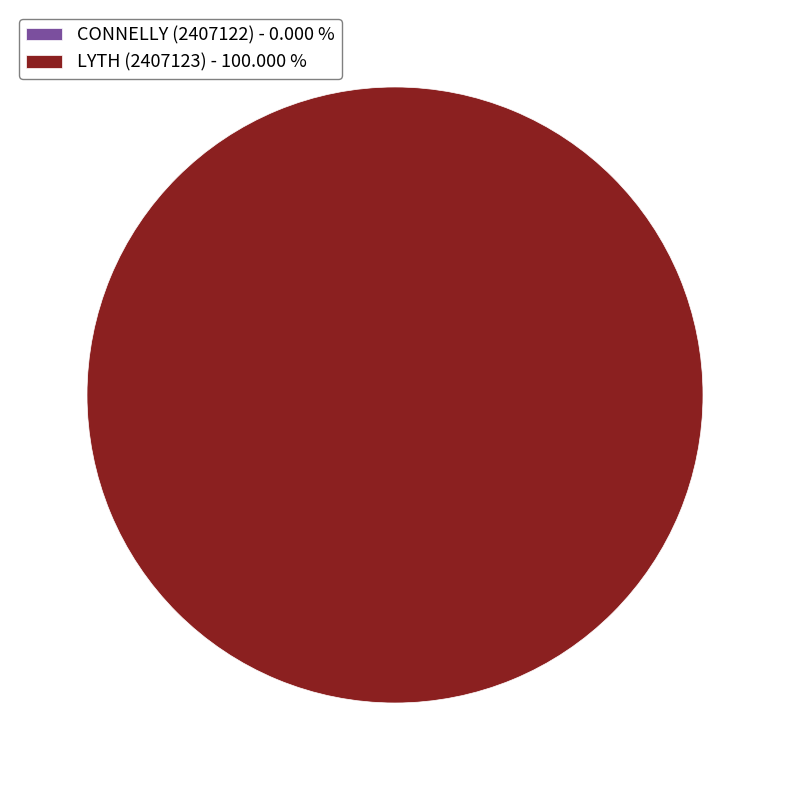

Between CONNELLY (2407122) and LYTH (2407123), which is larger?

LYTH (2407123)